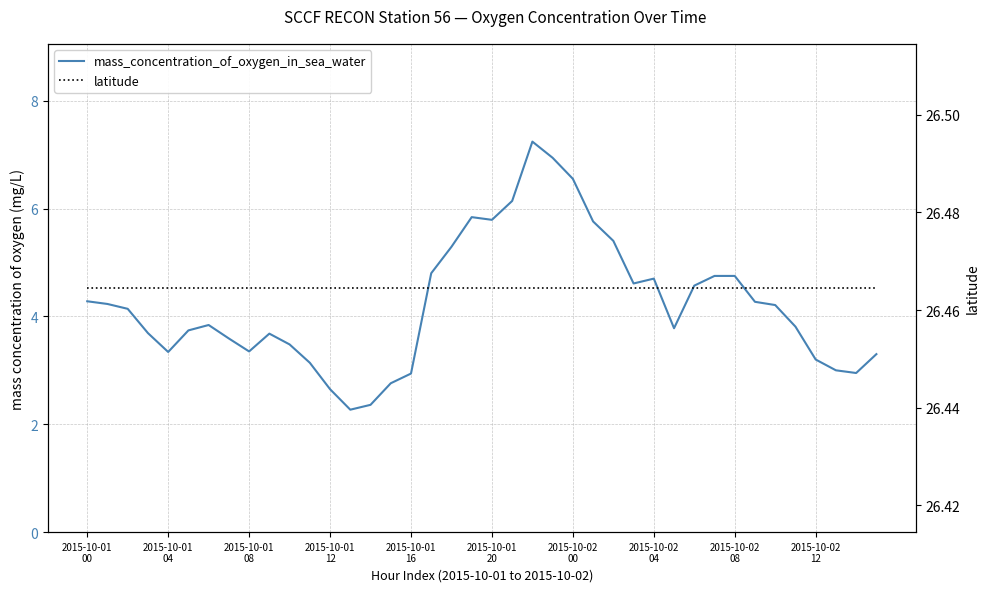

True or false: latitude and mass_concentration_of_oxygen_in_sea_water cross at least once.

False